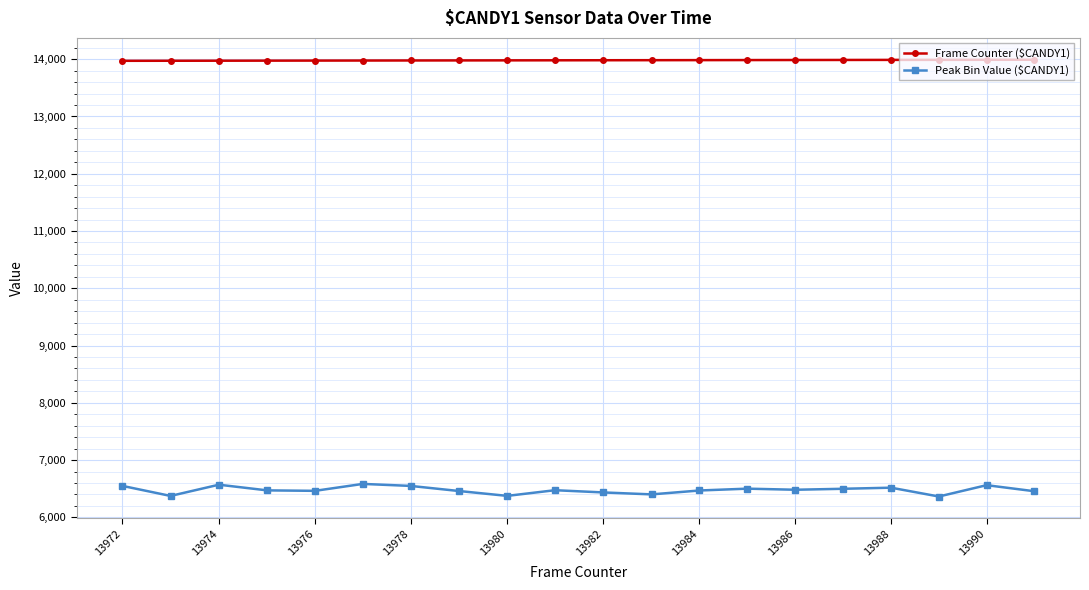

What is the value of the Frame Counter ($CANDY1) point at the 6th from the left?

13977